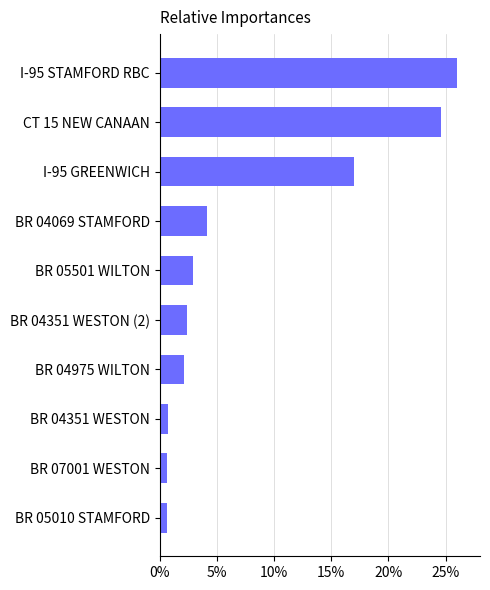

The chart shows a value of 0.7 at BR 07001 WESTON. True or false?

True